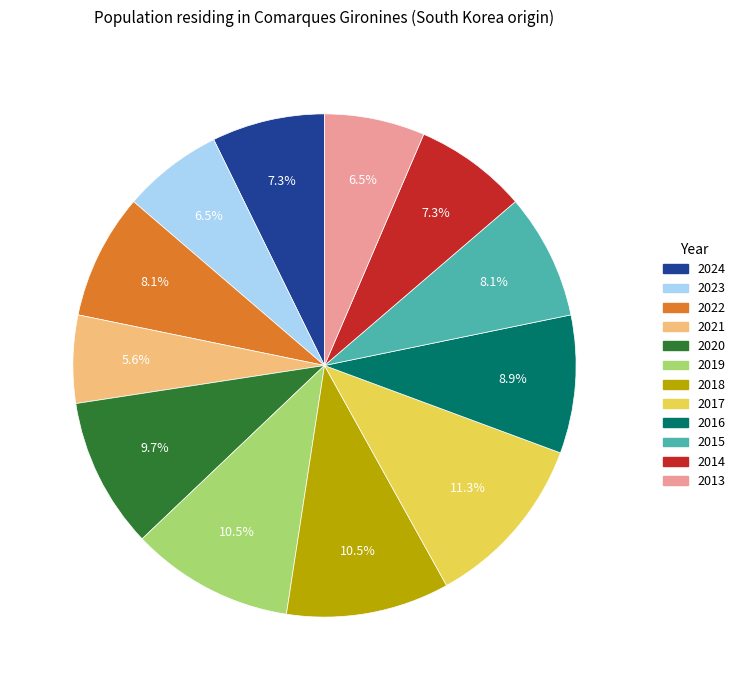

Do 2024 and 2019 together represent more than half of the pie?

No